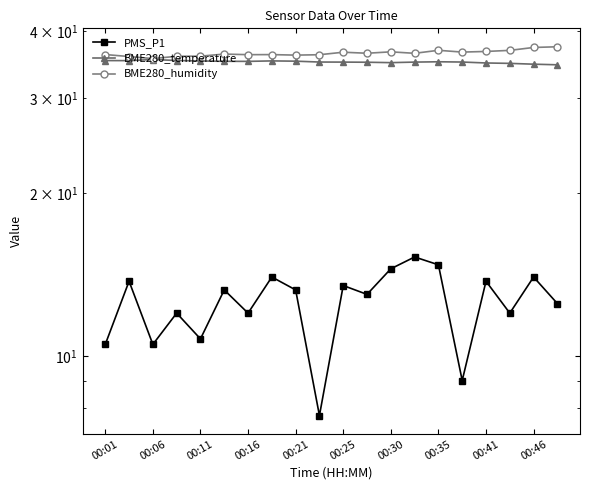

What is the minimum value shown in the chart?

7.8